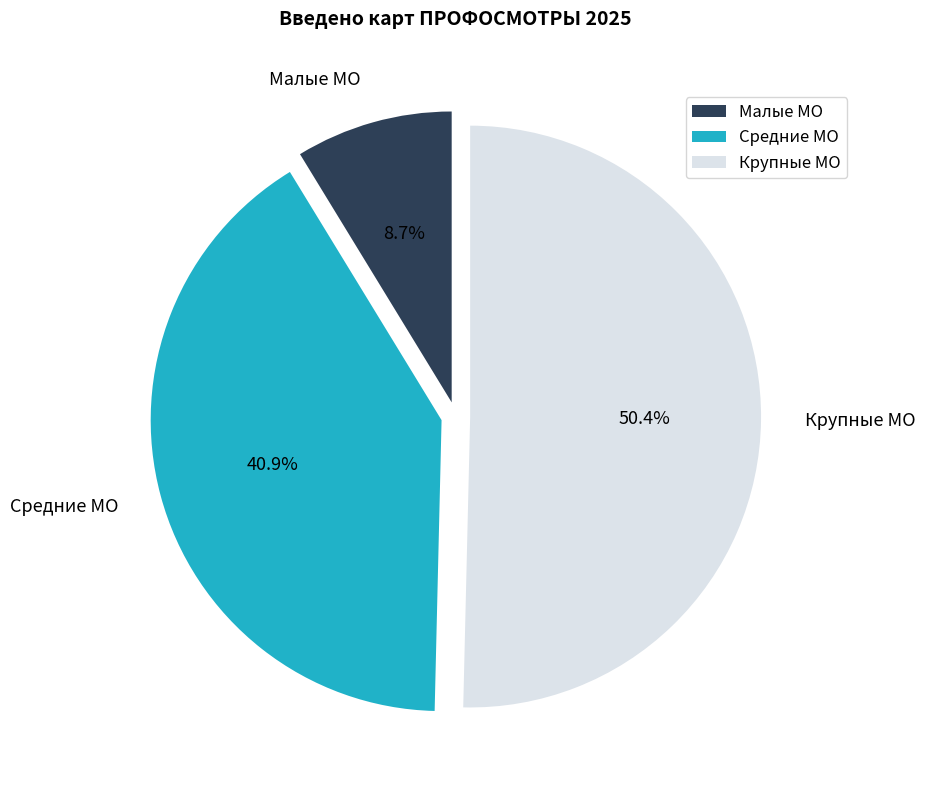

Is the sum of Крупные МО and Средние МО greater than half?

Yes